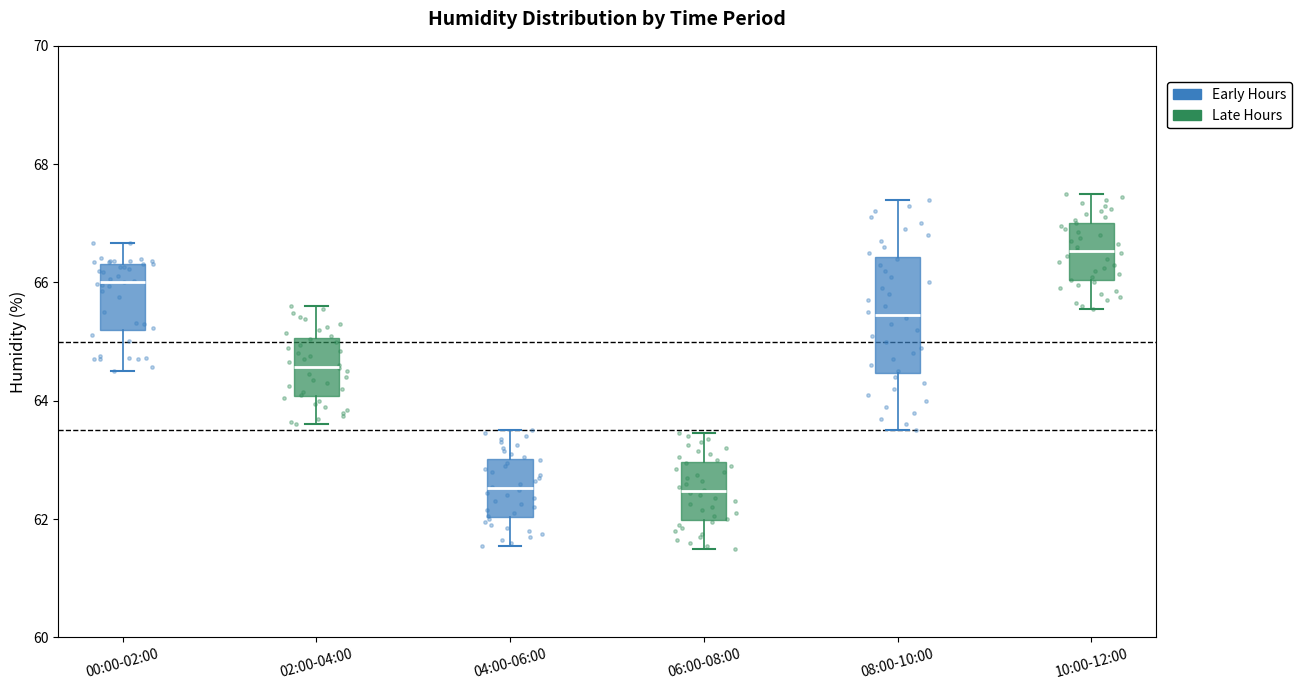

Reading left to right, read every box against the y-axis: the position of its median line, the range the box covers, and the ends of its whiskers. The values are not printed on the chart, so give them approximately, as read against the axis.

00:00-02:00: median 66.0, box 65.2 to 66.4, whiskers 64.6 to 66.6
02:00-04:00: median 64.6, box 64.0 to 65.0, whiskers 63.6 to 65.6
04:00-06:00: median 62.6, box 62.0 to 63.0, whiskers 61.6 to 63.6
06:00-08:00: median 62.4, box 62.0 to 63.0, whiskers 61.6 to 63.4
08:00-10:00: median 65.4, box 64.4 to 66.4, whiskers 63.6 to 67.4
10:00-12:00: median 66.6, box 66.0 to 67.0, whiskers 65.6 to 67.6